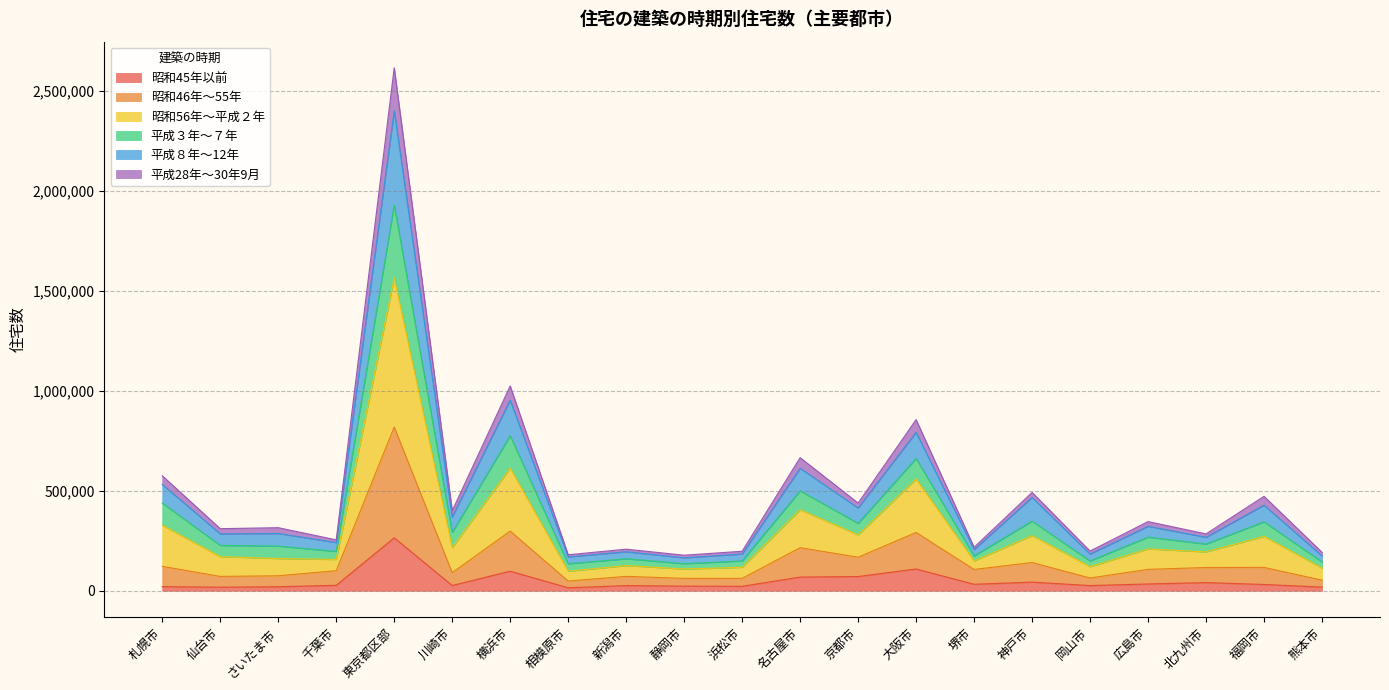

How many distinct data groups are displayed?

6